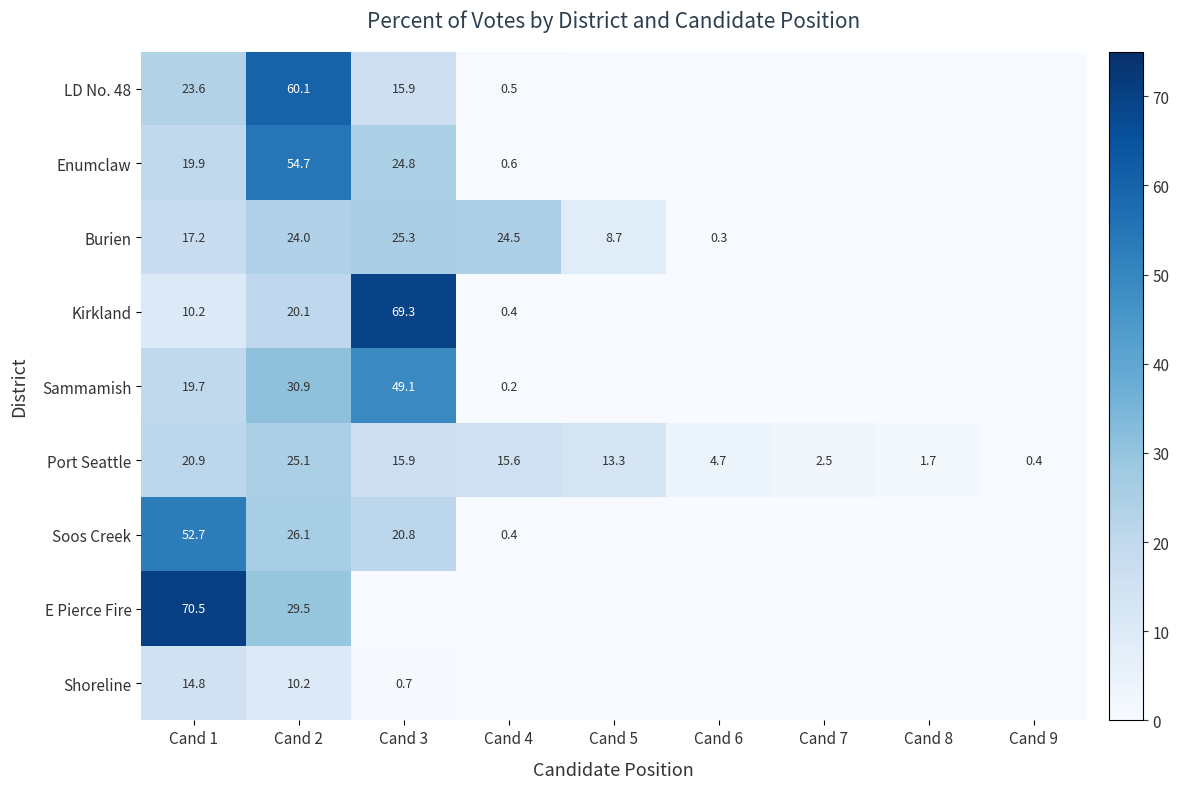

At which label is Port Seattle closest to 12?

Cand 5